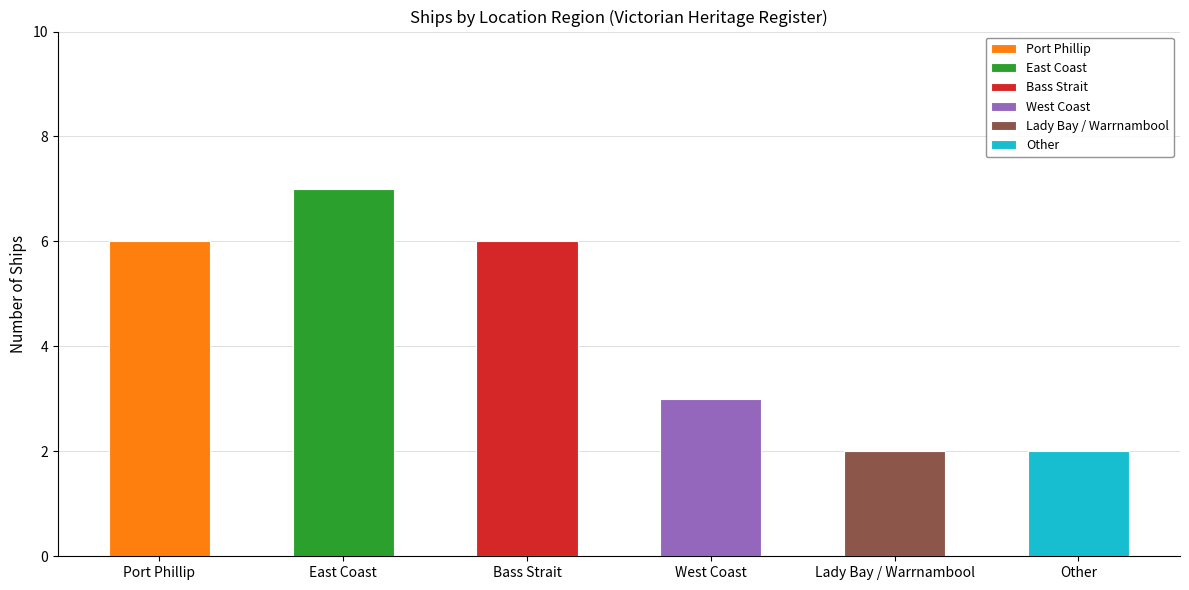

How many data points does each series have?

6